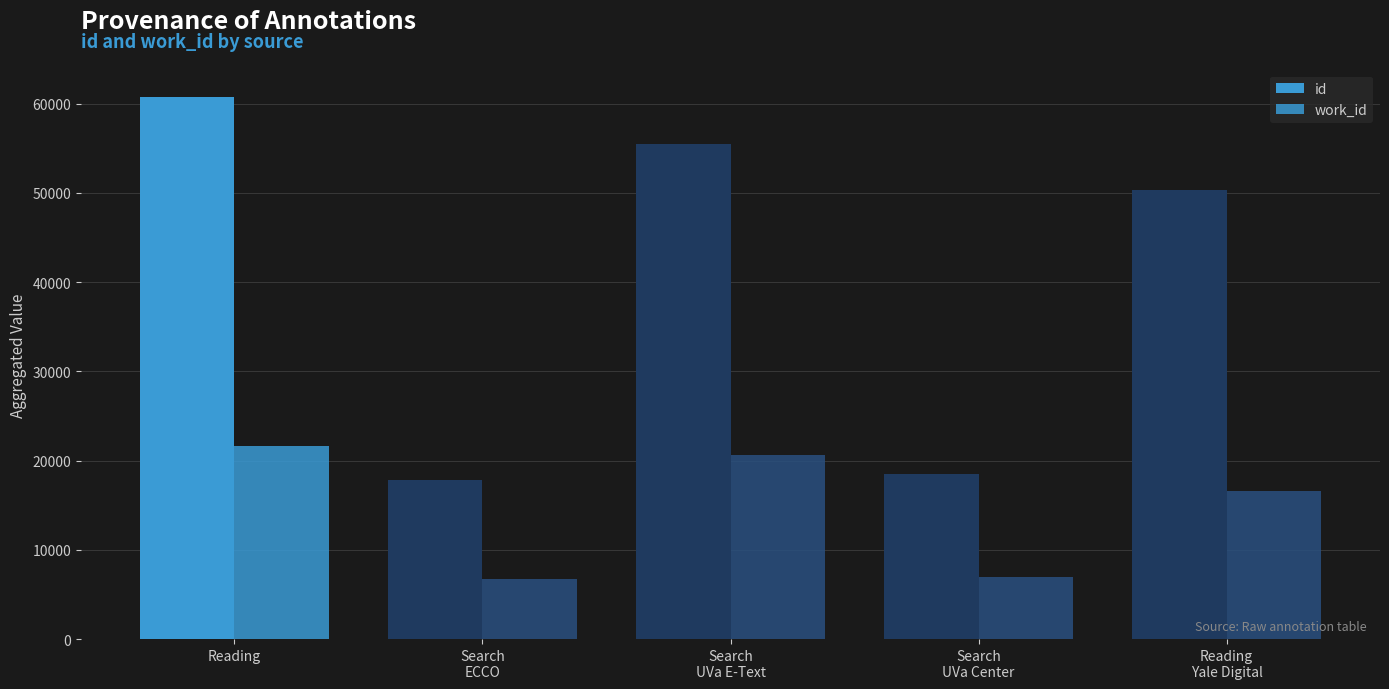

Reading left to right, what are all the values shown in this chart?

id: Reading=60751	Search
ECCO=17864	Search
UVa E-Text=55517	Search
UVa Center=18543	Reading
Yale Digital=50351
work_id: Reading=21604	Search
ECCO=6717	Search
UVa E-Text=20638	Search
UVa Center=6900	Reading
Yale Digital=16544